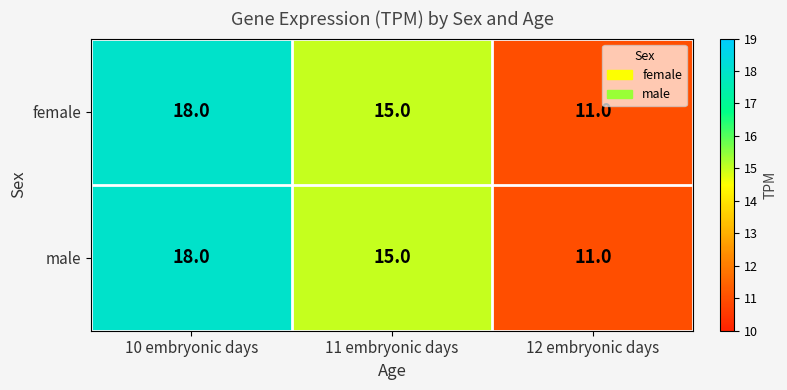

Rank the categories by male value from highest to lowest.

10 embryonic days, 11 embryonic days, 12 embryonic days